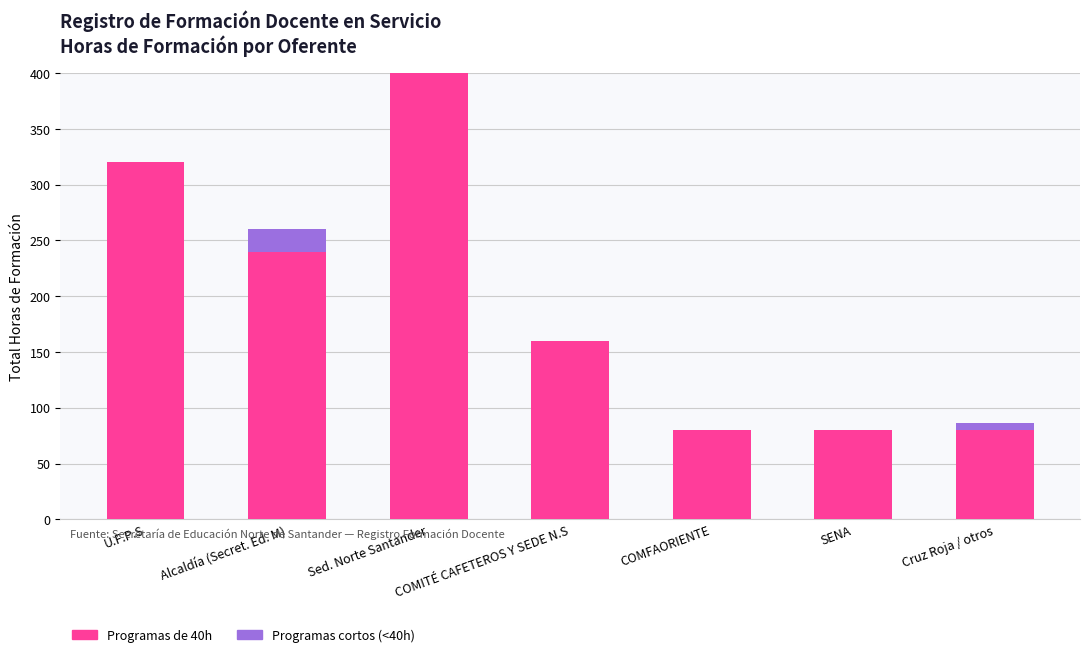

At which category is the sum across all series the highest?

Sed. Norte Santander